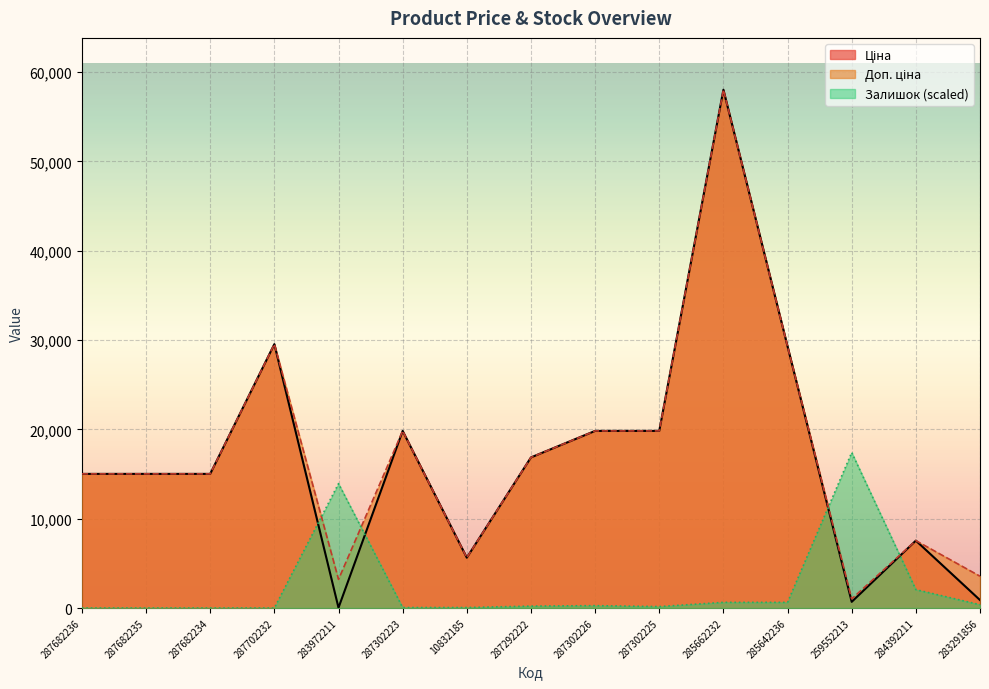

What is the label of the 2nd point from the right?

284392211